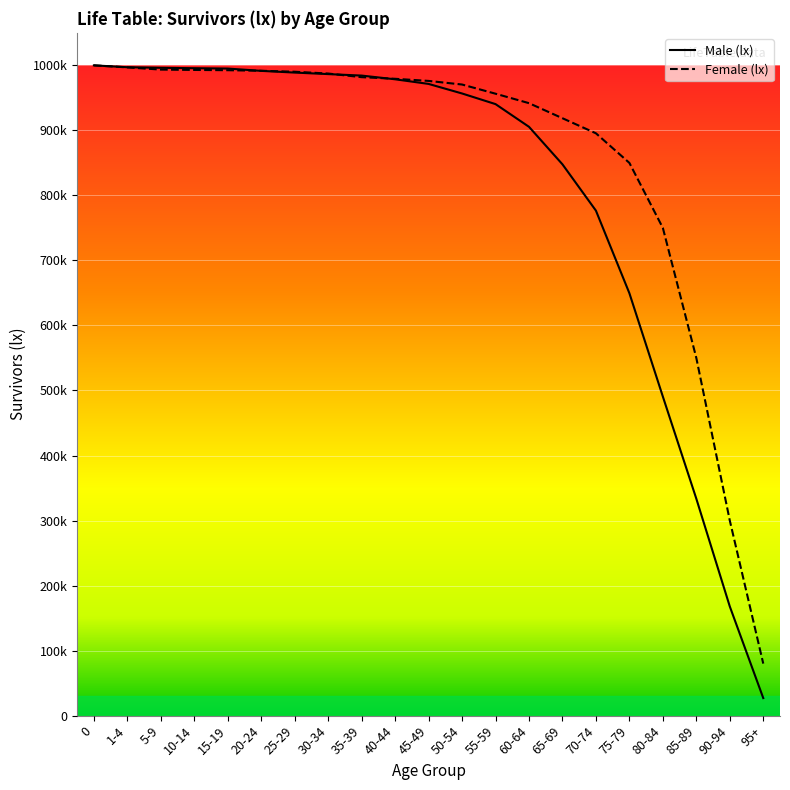

Reading left to right, transcribe all the data shown in this chart.

lx_male: 0=100000	1-4=99713	5-9=99625	10-14=99563	15-19=99509	20-24=99152	25-29=98890	30-34=98656	35-39=98429	40-44=97859	45-49=97146	50-54=95676	55-59=94043	60-64=90550	65-69=84781	70-74=77660	75-79=64959	80-84=49064	85-89=33357	90-94=16788	95+=2699
lx_female: 0=100000	1-4=99688	5-9=99351	10-14=99296	15-19=99256	20-24=99170	25-29=99019	30-34=98743	35-39=98184	40-44=97935	45-49=97609	50-54=97054	55-59=95642	60-64=94187	65-69=91870	70-74=89553	75-79=85000	80-84=75000	85-89=55000	90-94=30000	95+=8000